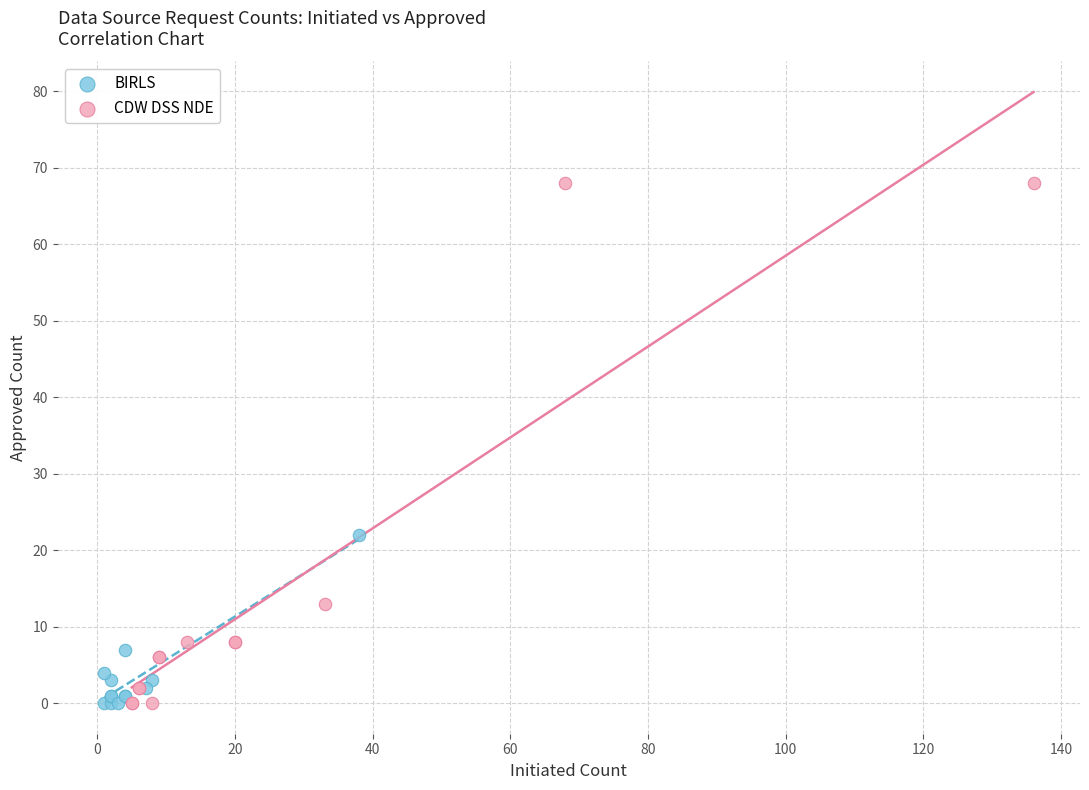

What are all the series names shown in the legend?

BIRLS, CDW DSS NDE